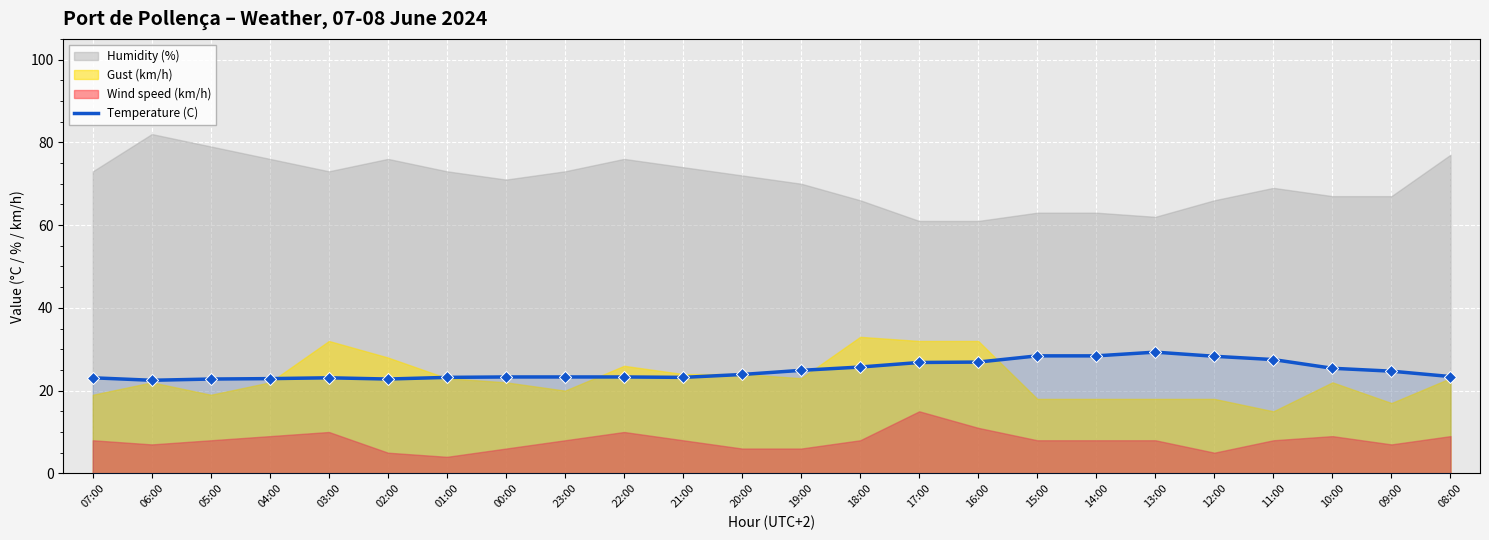

Which has a higher value, 22:00 or 02:00?

22:00